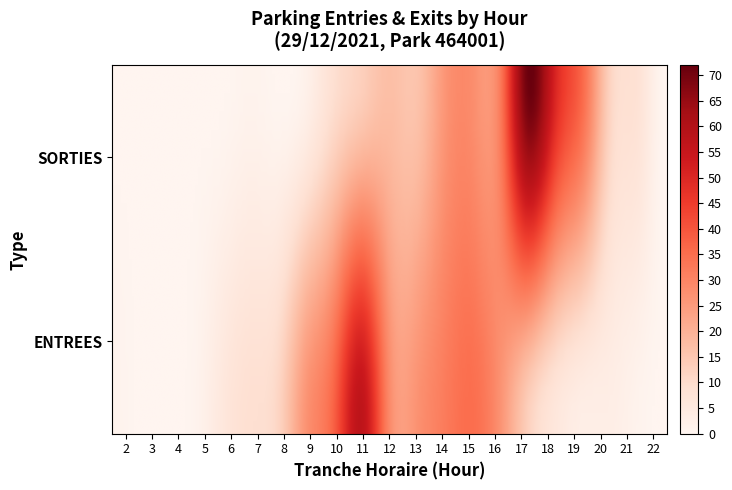

What is the difference between the SORTIES values at 9 and 17?

69